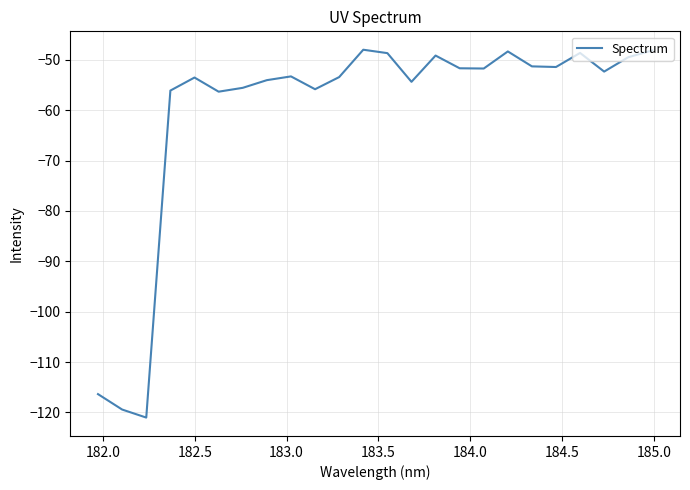

How many lines are shown in the chart?

1